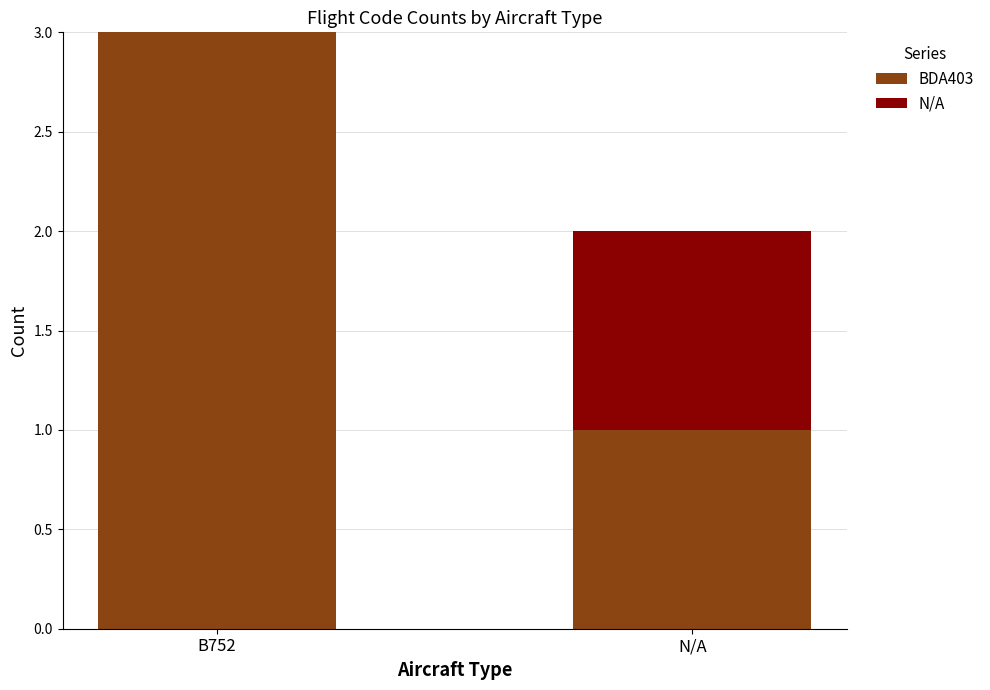

True or false: BDA403 has a value of 3 at B752.

True